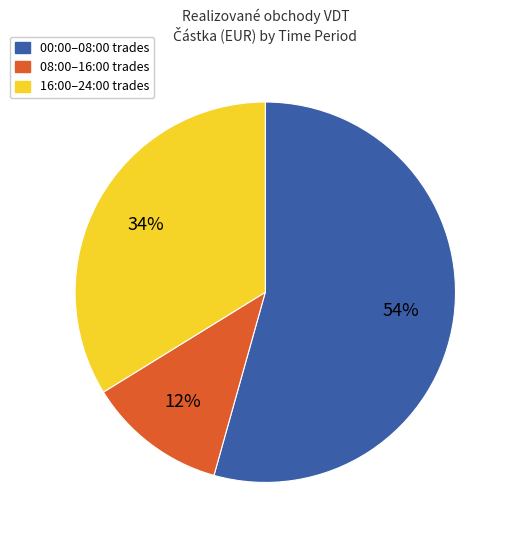

To the nearest percent, what is the difference between the largest and smallest slice percentages?

42%